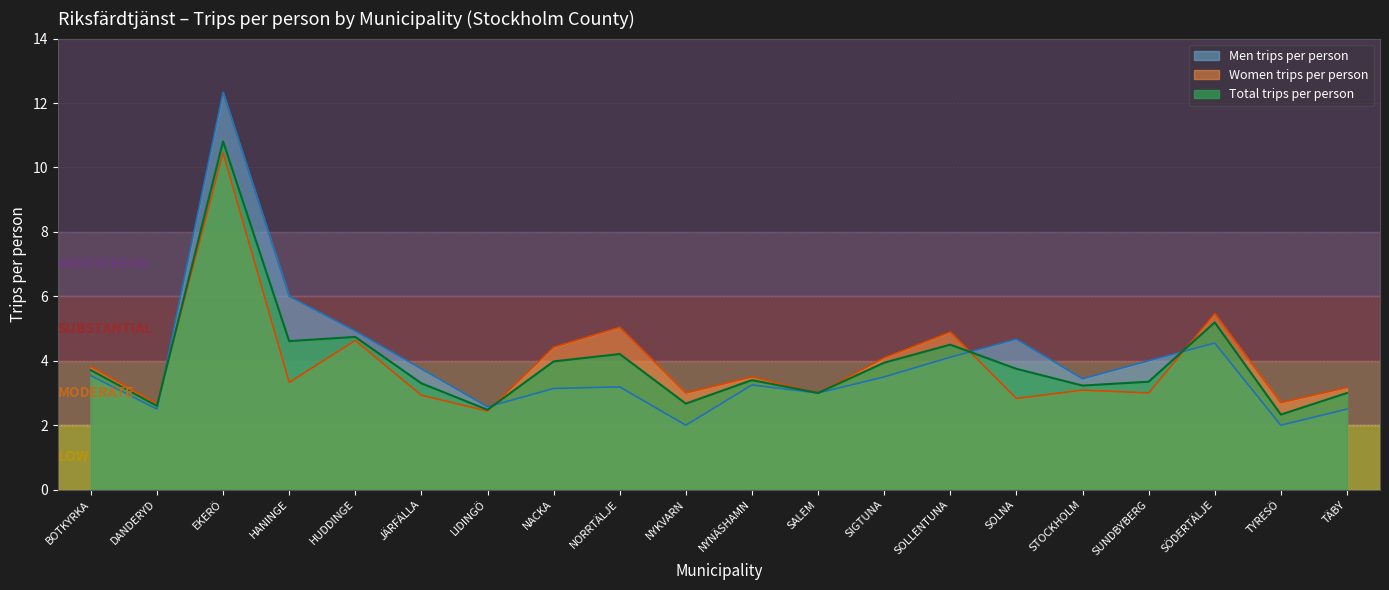

Which has a higher value, DANDERYD or SOLNA?

SOLNA